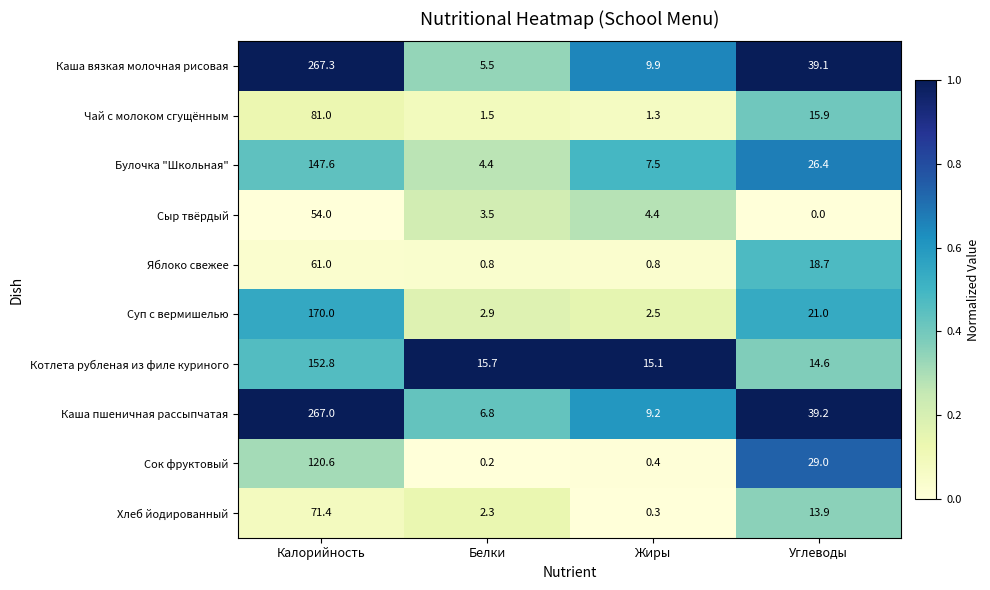

What is the total value across all series at Жиры?

51.4